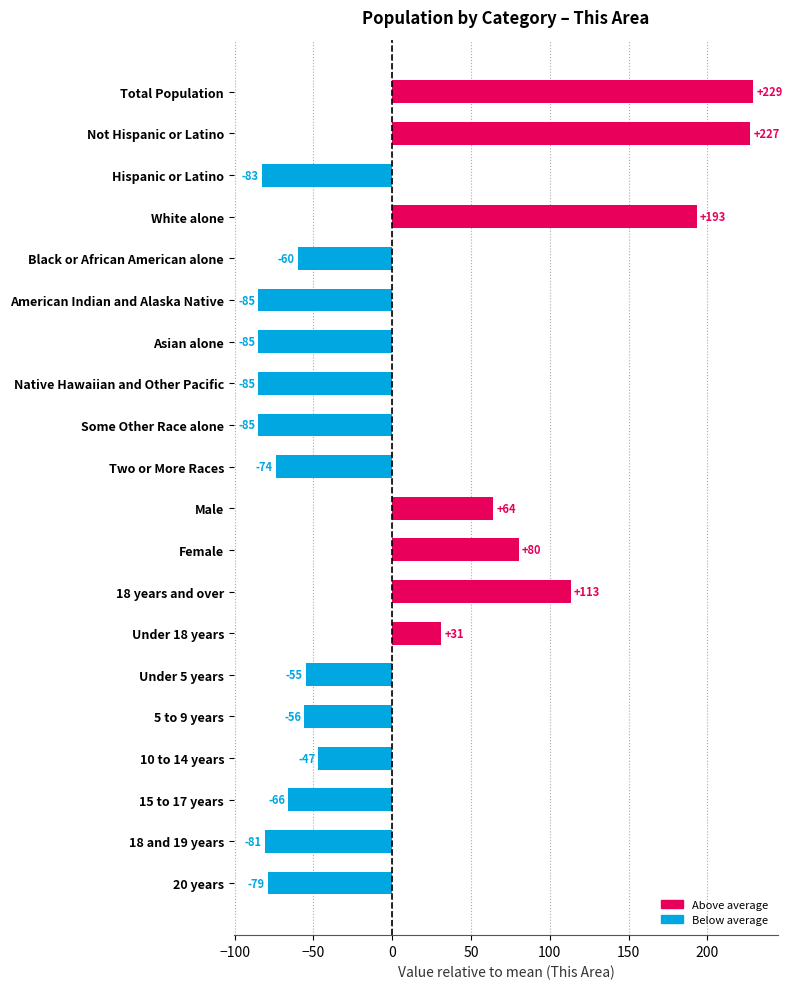

Where is the data nearest to the value 72?

Male